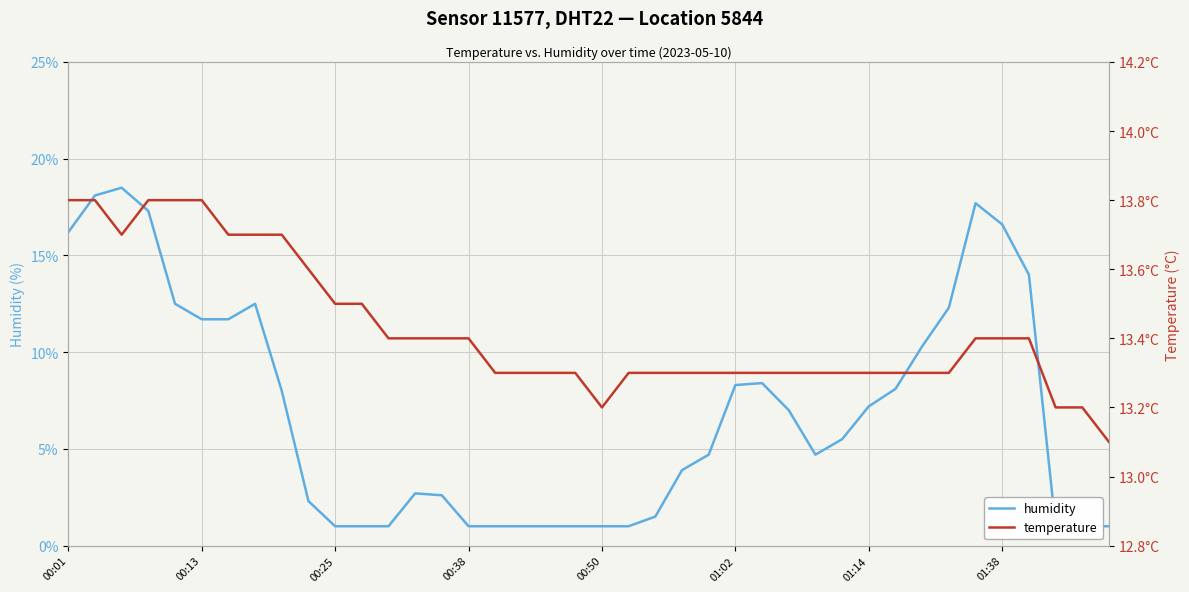

How many lines are shown in the chart?

2